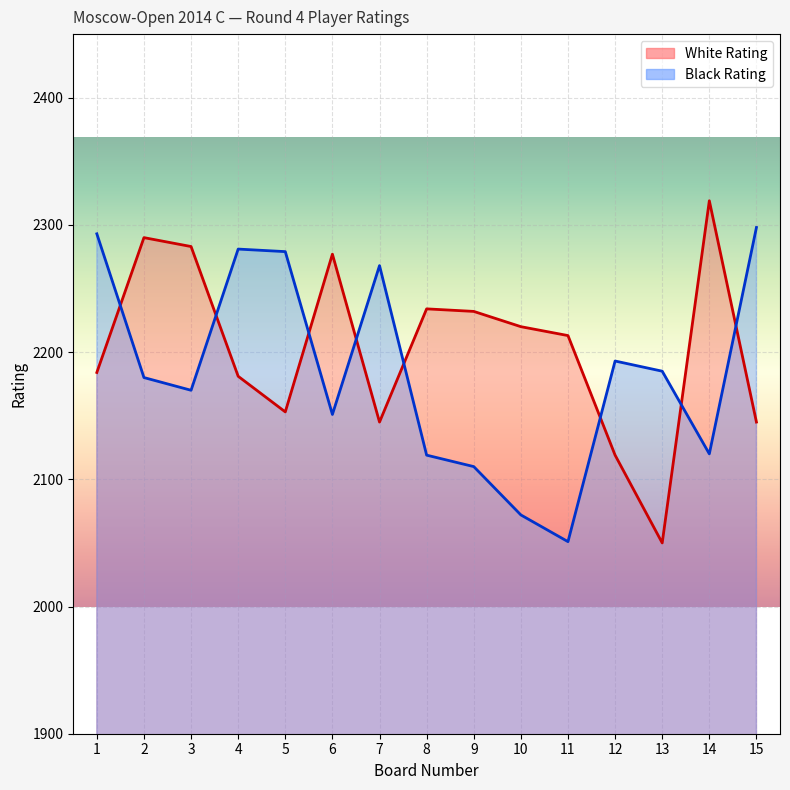

Reading left to right, list all the values displayed in this chart.

White Rating: 2184	2290	2283	2181	2153	2277	2145	2234	2232	2220	2213	2119	2050	2319	2145
Black Rating: 2293	2180	2170	2281	2279	2151	2268	2119	2110	2072	2051	2193	2185	2120	2298